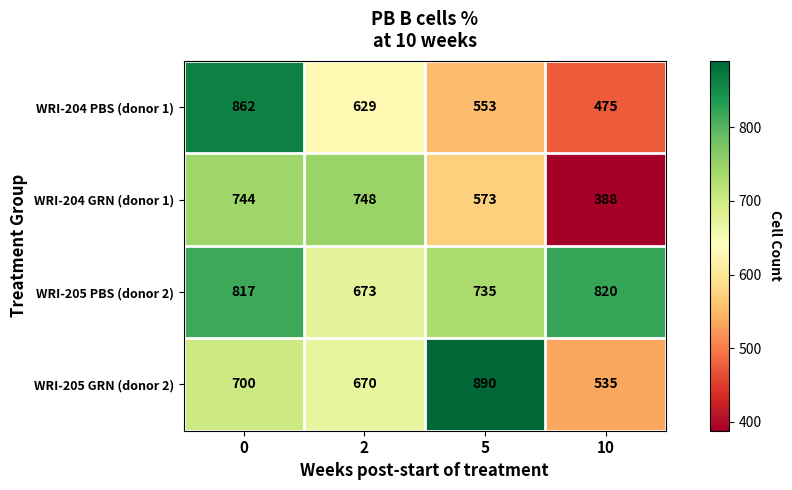

Reading left to right, what are all the values shown in this chart?

WRI-204 PBS (donor 1): 0=862	2=629	5=553	10=475
WRI-204 GRN (donor 1): 0=744	2=748	5=573	10=388
WRI-205 PBS (donor 2): 0=817	2=673	5=735	10=820
WRI-205 GRN (donor 2): 0=700	2=670	5=890	10=535